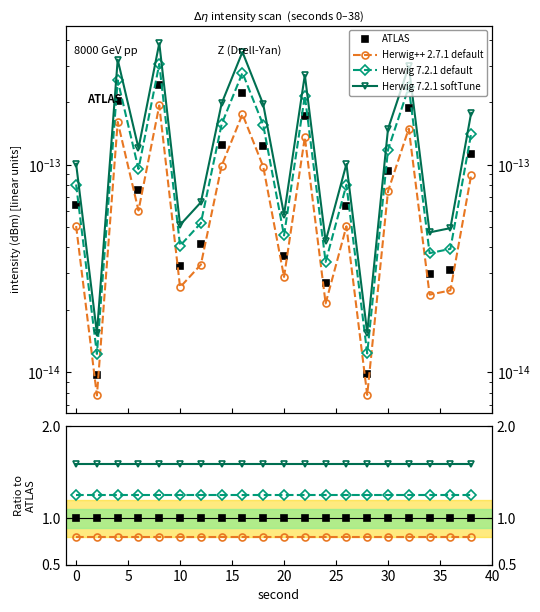

What is the value of the Herwig 7.2.1 softTune point at the 19th from the left?

1.6